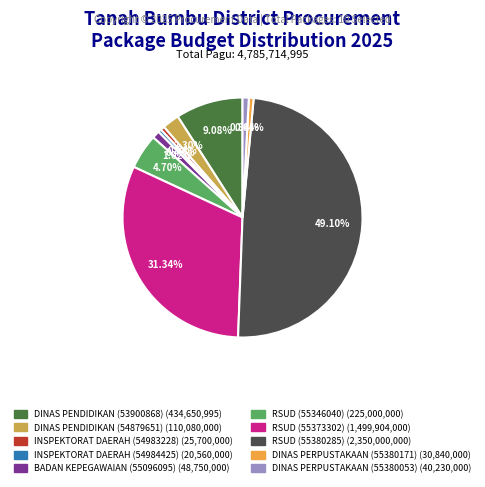

Does RSUD (55373302) represent more than half of the total?

No